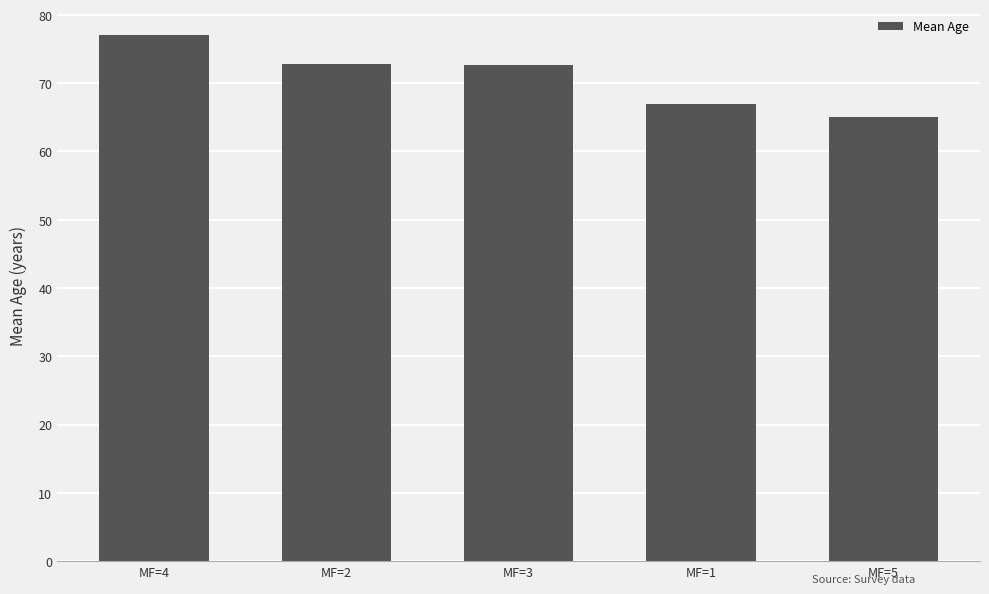

Which category has the lowest value across all series?

MF=5